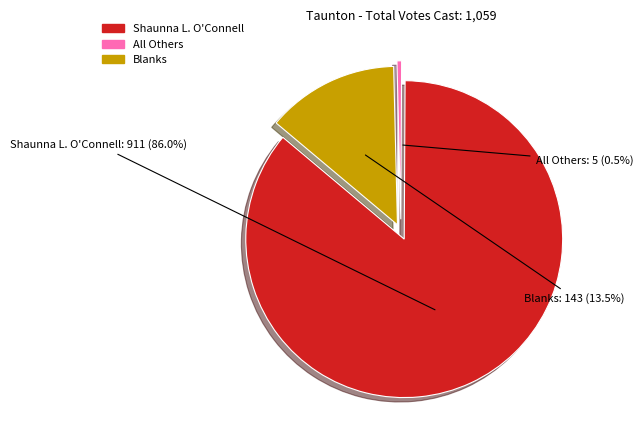

What portion of the pie excludes Shaunna L. O'Connell?

14.0%